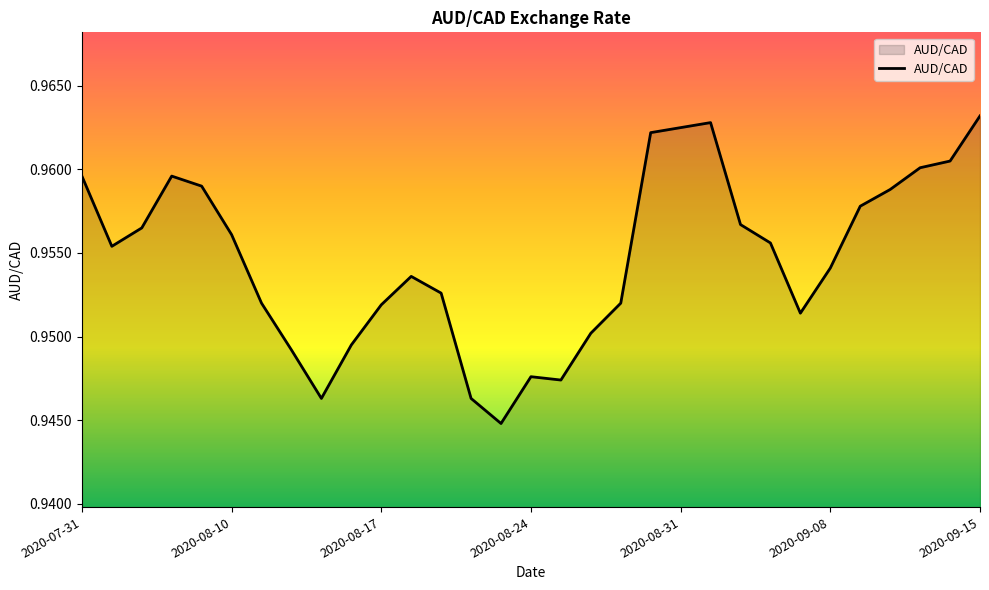

What is the average value?

1.0